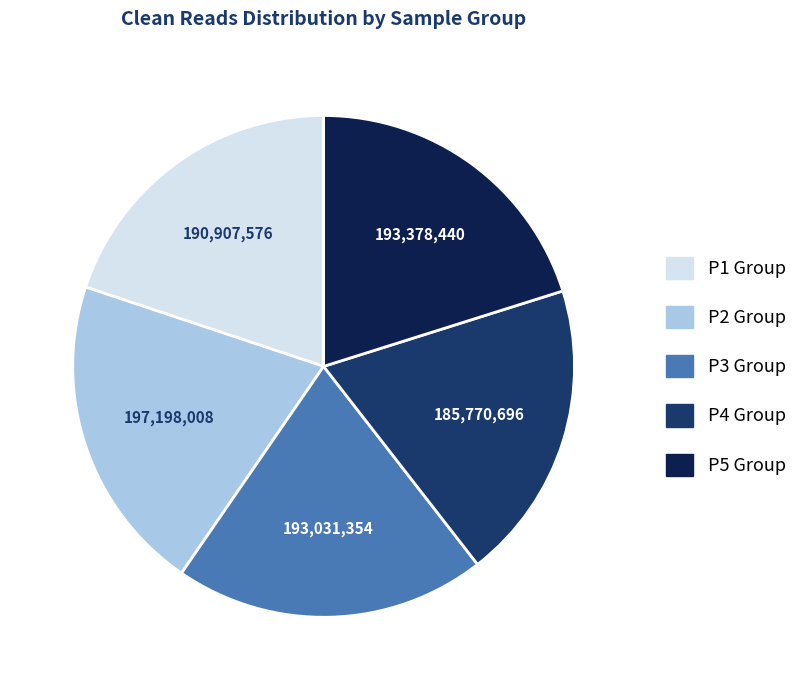

Does any single category account for the majority?

No